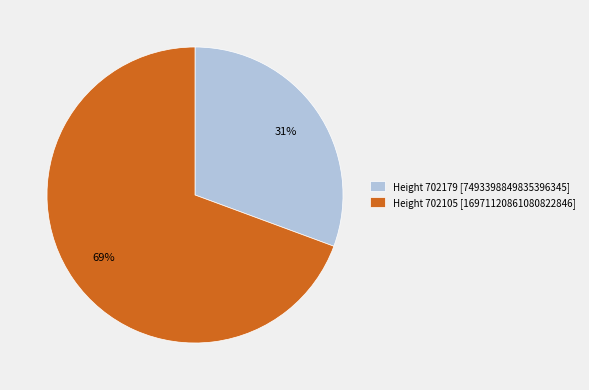

Which category has the biggest portion of the pie?

Height 702105 [16971120861080822846]